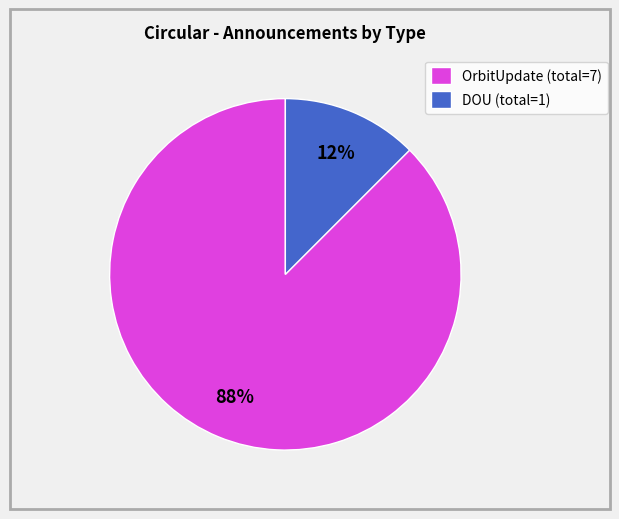

Which slice represents more than half of the pie?

OrbitUpdate (total=7)